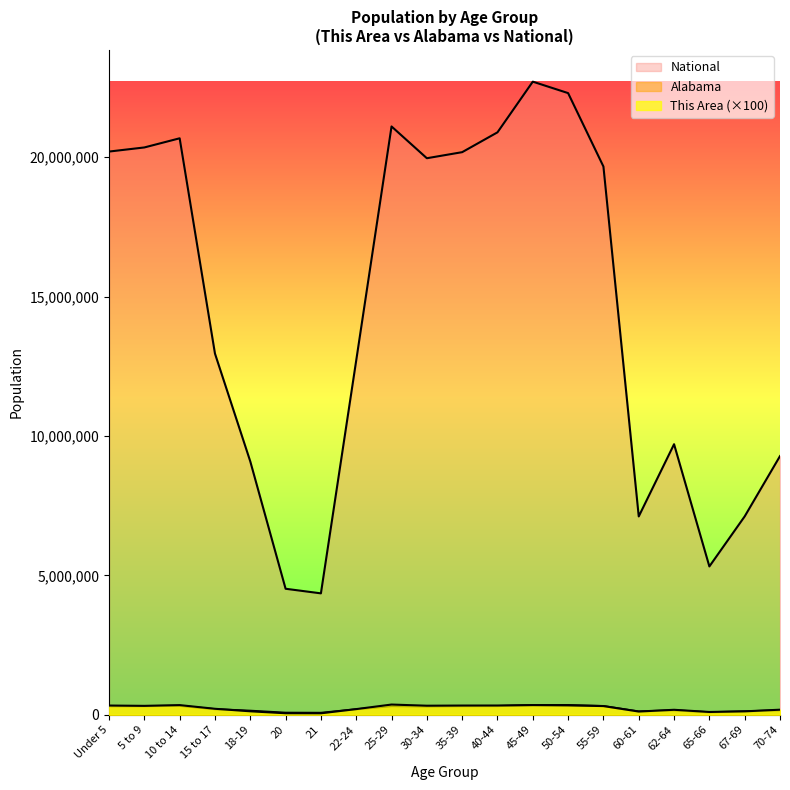

Read the This Area value at 50-54.

335000